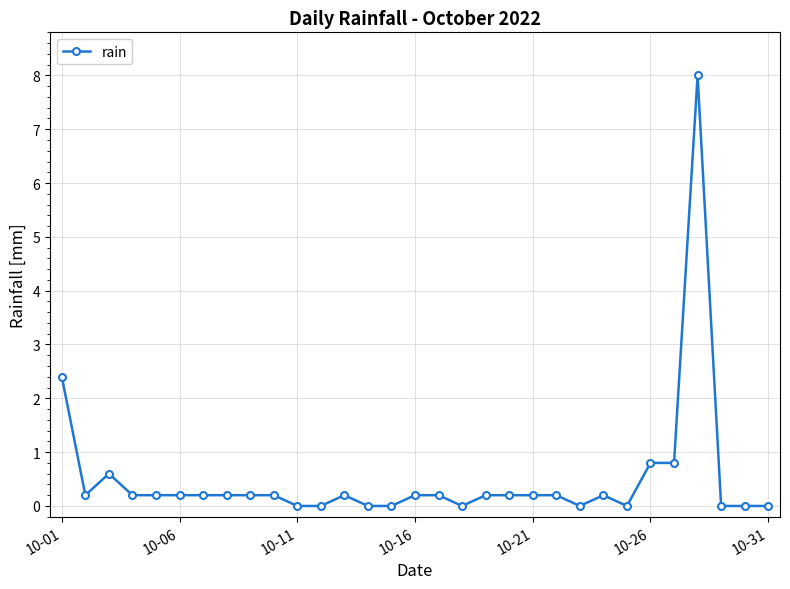

How many lines are shown in the chart?

1